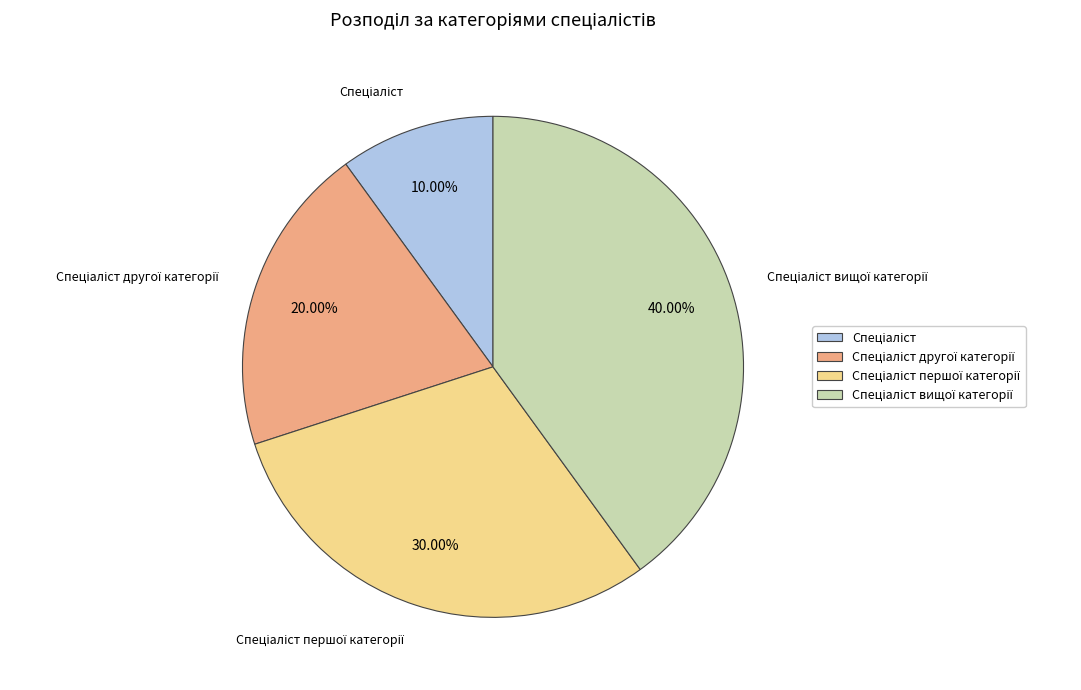

Is there any slice that represents more than half of the pie?

No